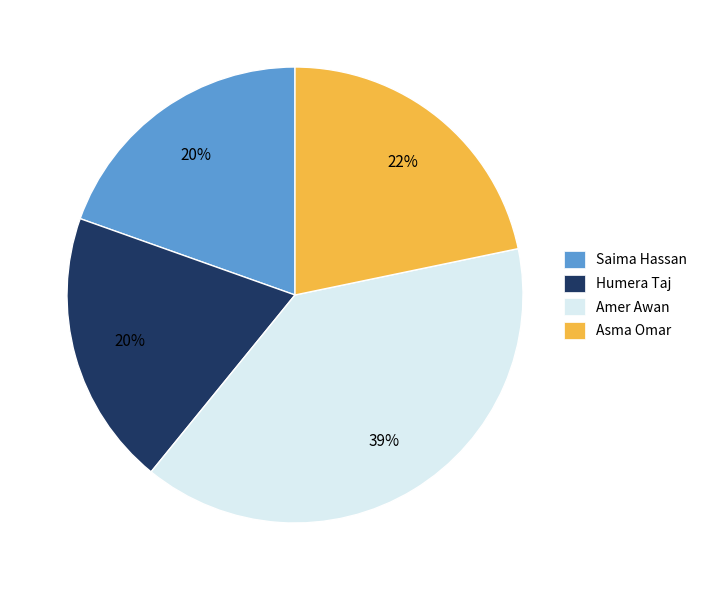

To the nearest percent, what percentage of the pie is Saima Hassan?

20%